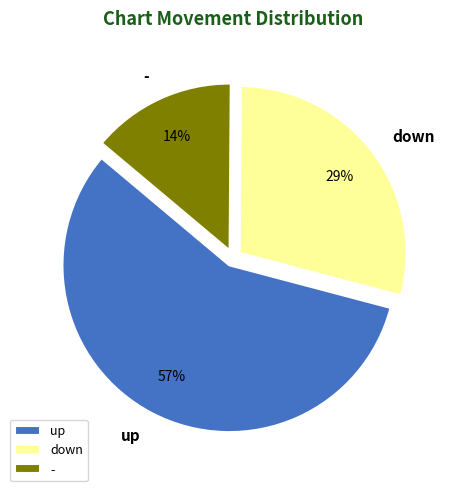

Which has a higher value, - or up?

up